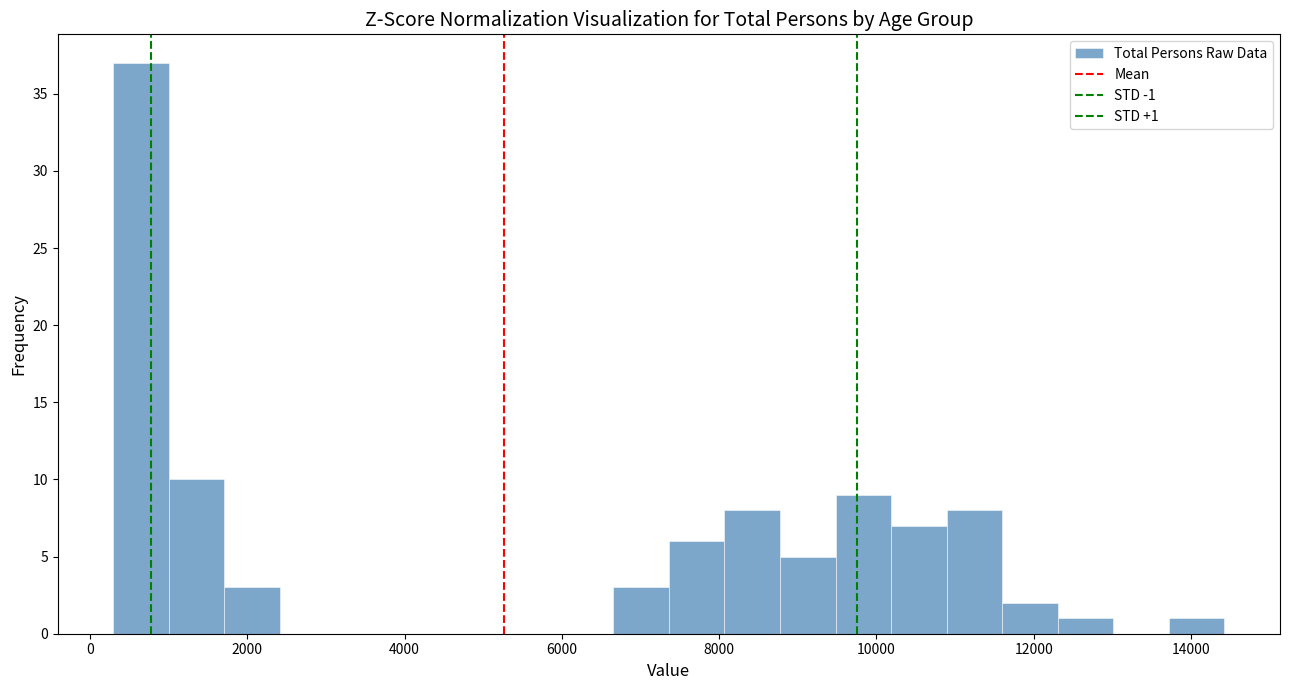

Around what value on the x-axis is the tallest bar? Give the approximate position of its centre, as read against the axis.

600